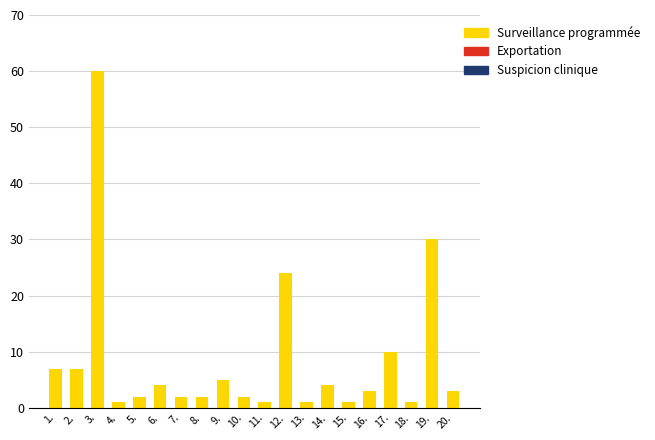

What is the difference between the maximum and second lowest values?

59